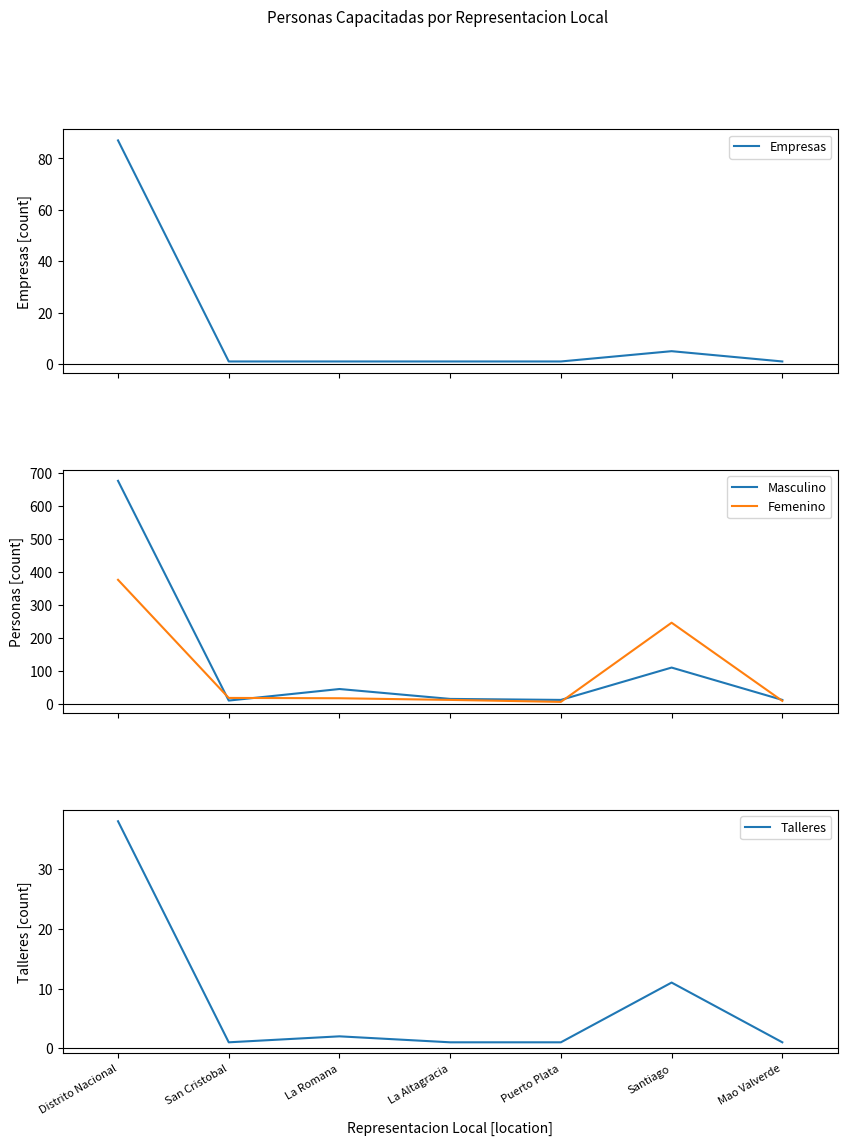

Where does the Femenino series first go above 18?

Distrito Nacional